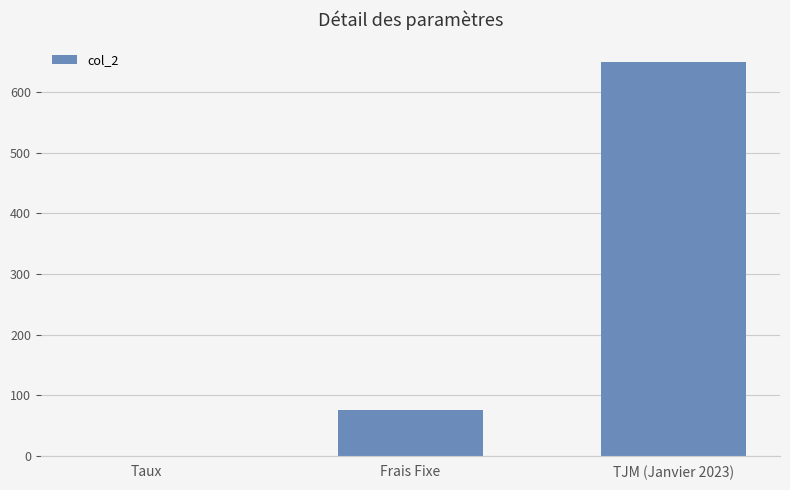

Is it true that the value at Frais Fixe is 16.8?

False